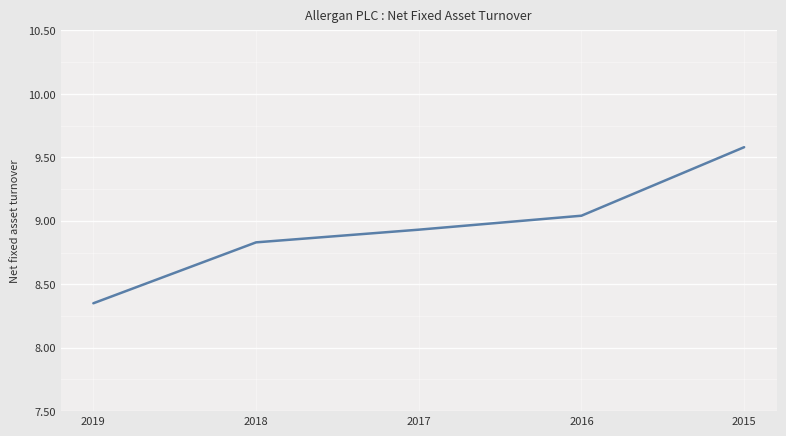

What is the sum of the values at 2015 and 2016?

18.6